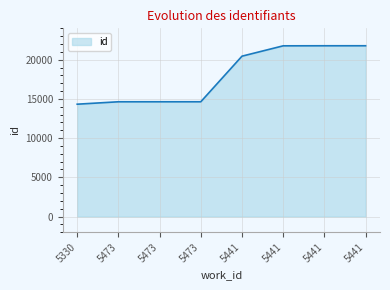

Read the value at 5441, to the nearest 10.

21780